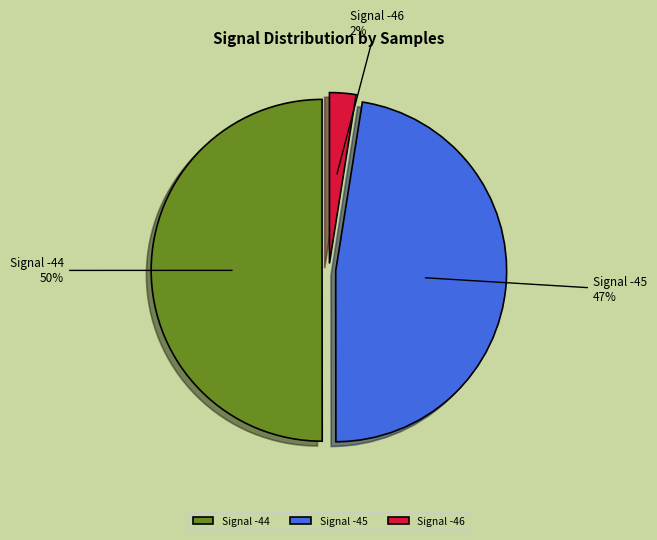

Between Signal -45 and Signal -44, which is larger?

Signal -44